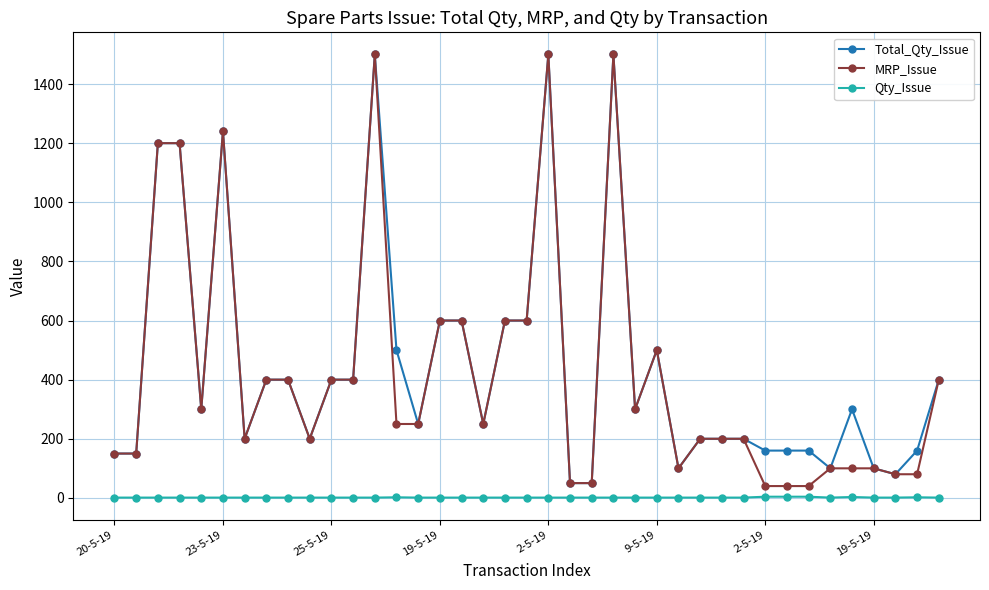

True or false: Qty_Issue and MRP_Issue intersect in this chart.

False